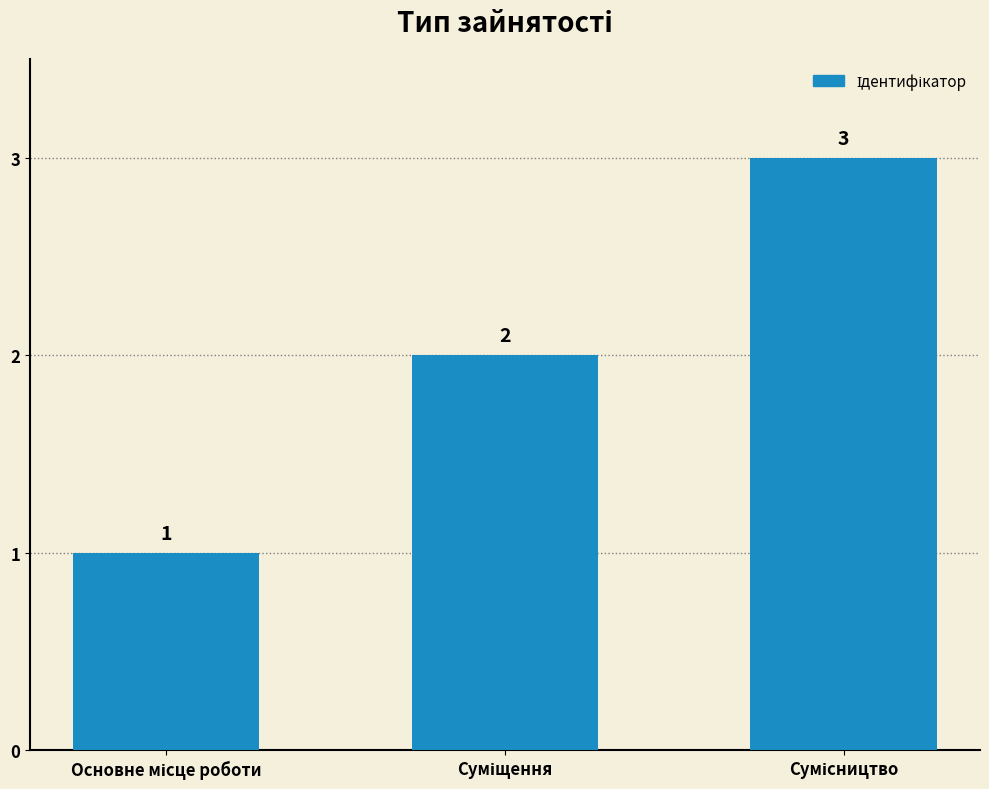

What is the sum of all values?

6